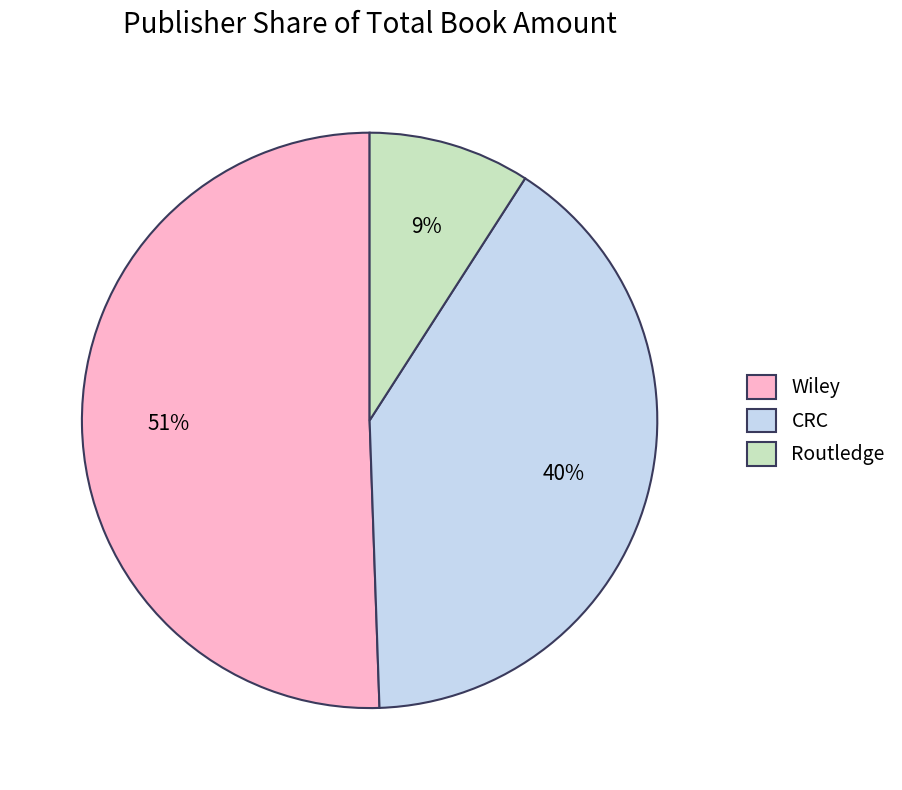

To the nearest percent, what is the average slice percentage?

33%